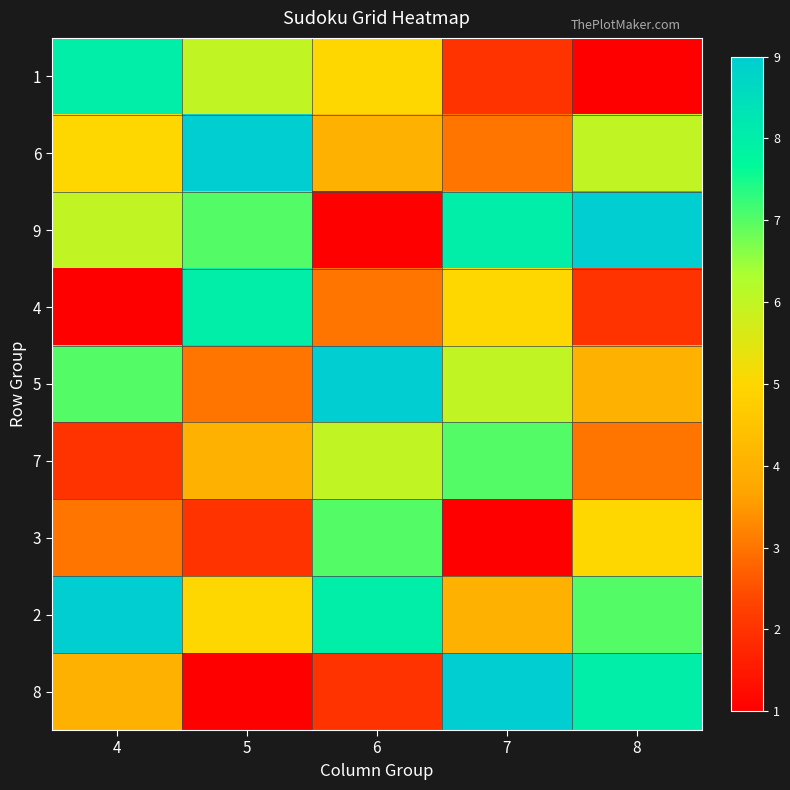

Reading left to right, what are all the values shown in this chart?

1: 4=8	5=6	6=5	7=2	8=1
6: 4=5	5=9	6=4	7=3	8=6
9: 4=6	5=7	6=1	7=8	8=9
4: 4=1	5=8	6=3	7=5	8=2
5: 4=7	5=3	6=9	7=6	8=4
7: 4=2	5=4	6=6	7=7	8=3
3: 4=3	5=2	6=7	7=1	8=5
2: 4=9	5=5	6=8	7=4	8=7
8: 4=4	5=1	6=2	7=9	8=8